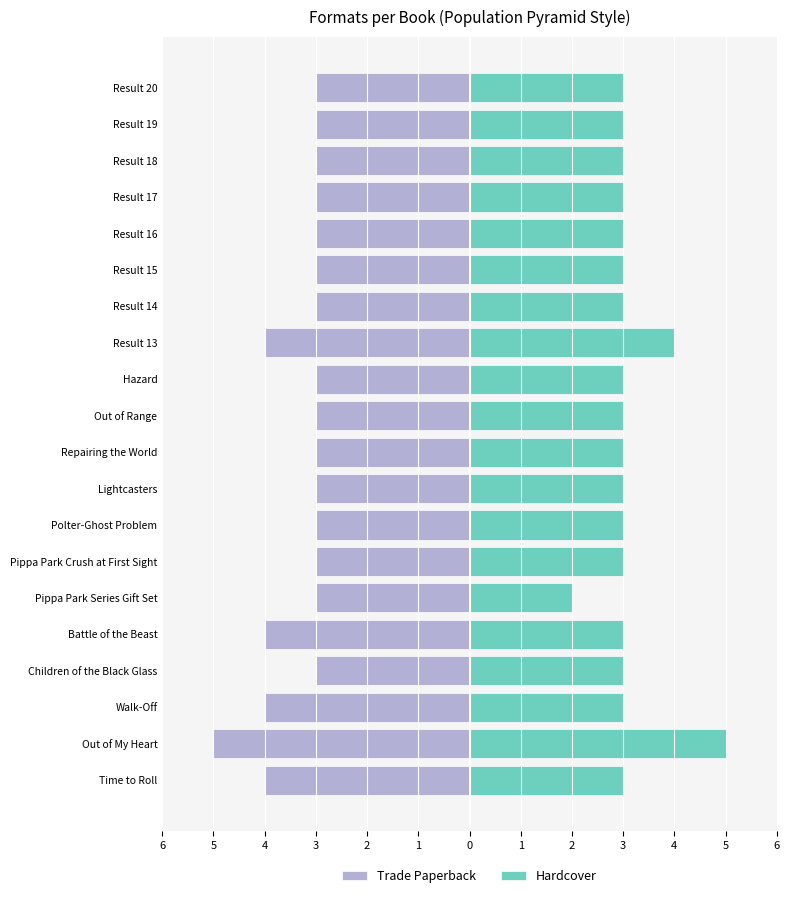

What is the average value of the Trade Paperback series?

-3